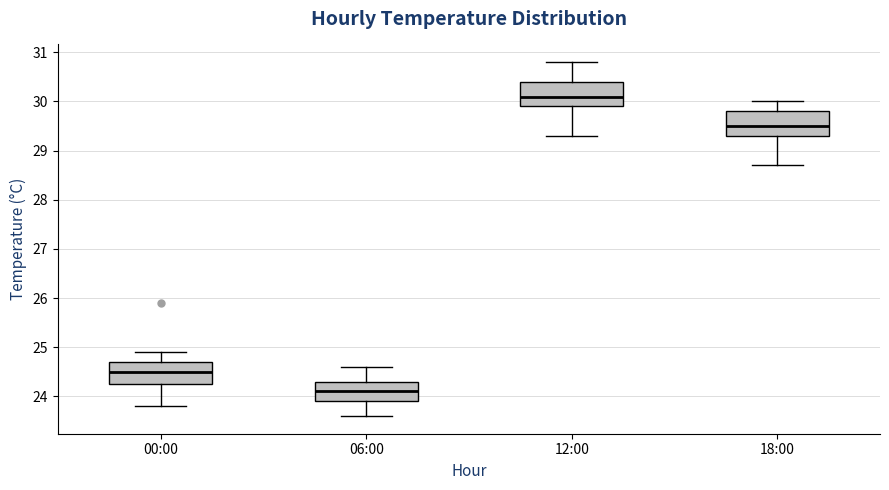

Reading left to right, read every box against the y-axis: the position of its median line, the range the box covers, and the ends of its whiskers. The values are not printed on the chart, so give them approximately, as read against the axis.

00:00: median 24.5, box 24.3 to 24.7, whiskers 23.8 to 24.9
06:00: median 24.1, box 23.9 to 24.3, whiskers 23.6 to 24.6
12:00: median 30.1, box 29.9 to 30.4, whiskers 29.3 to 30.8
18:00: median 29.5, box 29.3 to 29.8, whiskers 28.7 to 30.0